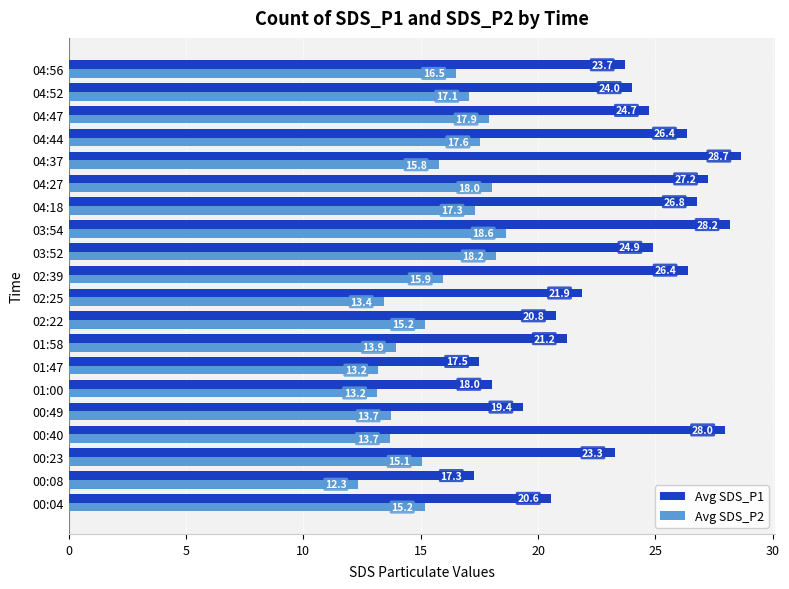

List the series in order of their overall mean, lowest first.

Avg SDS_P2, Avg SDS_P1